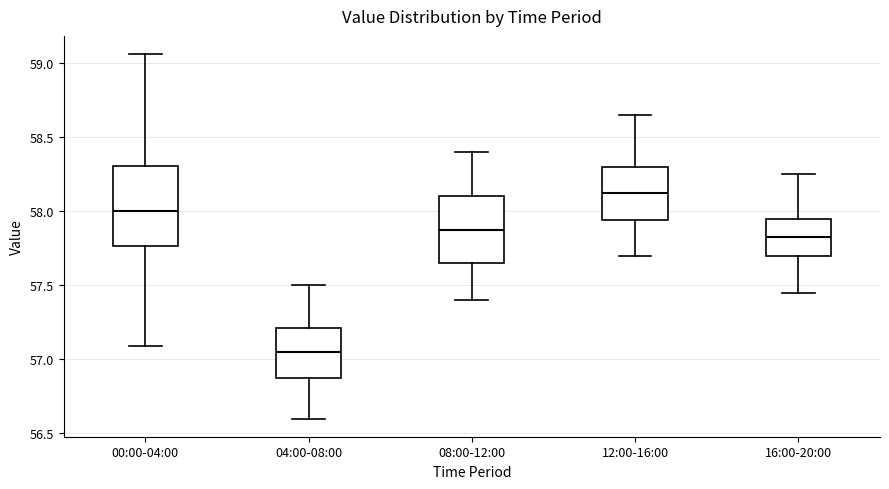

Reading left to right, read every box against the y-axis: the position of its median line, the range the box covers, and the ends of its whiskers. The values are not printed on the chart, so give them approximately, as read against the axis.

00:00-04:00: median 58.00, box 57.75 to 58.30, whiskers 57.10 to 59.05
04:00-08:00: median 57.05, box 56.85 to 57.20, whiskers 56.60 to 57.50
08:00-12:00: median 57.90, box 57.65 to 58.10, whiskers 57.40 to 58.40
12:00-16:00: median 58.15, box 57.95 to 58.30, whiskers 57.70 to 58.65
16:00-20:00: median 57.85, box 57.70 to 57.95, whiskers 57.45 to 58.25